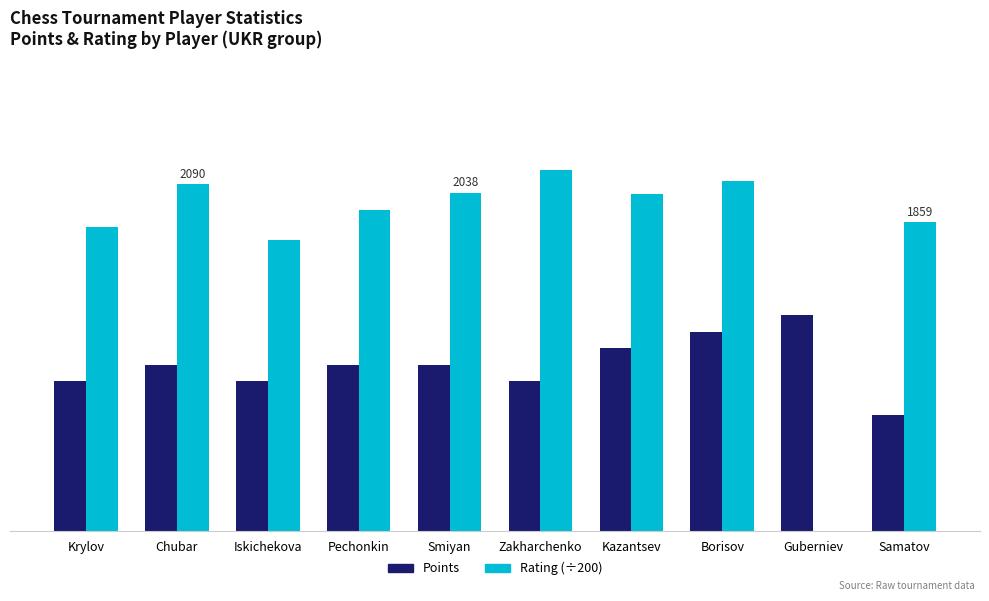

At which category is the sum across all series the highest?

Borisov